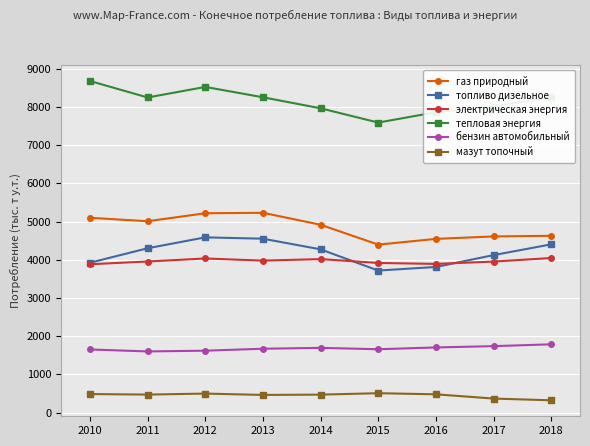

What is the value of the газ природный point at the 4th from the left?

5229